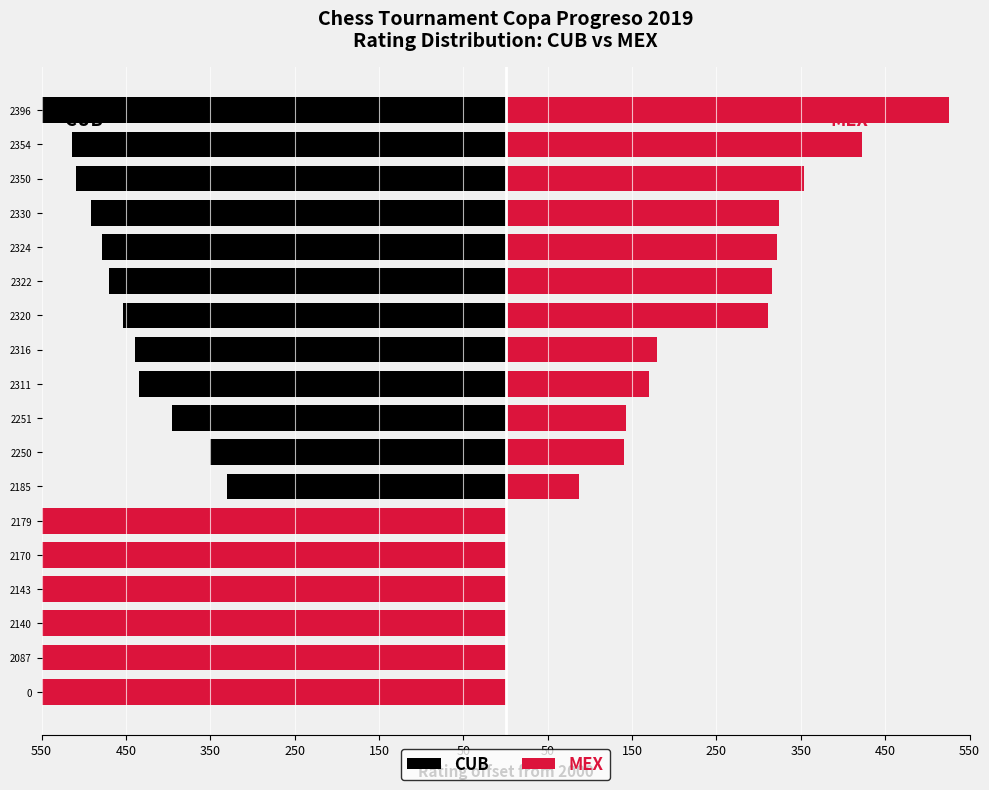

Rank the series at 2179 from highest to lowest value.

CUB, MEX